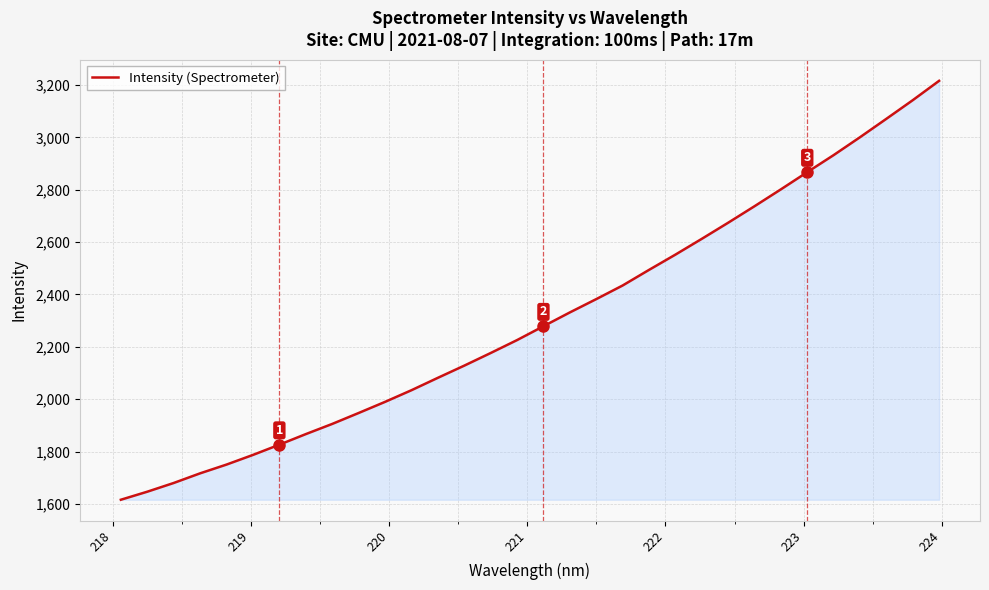

What is the difference between the maximum and minimum values?

1600.3